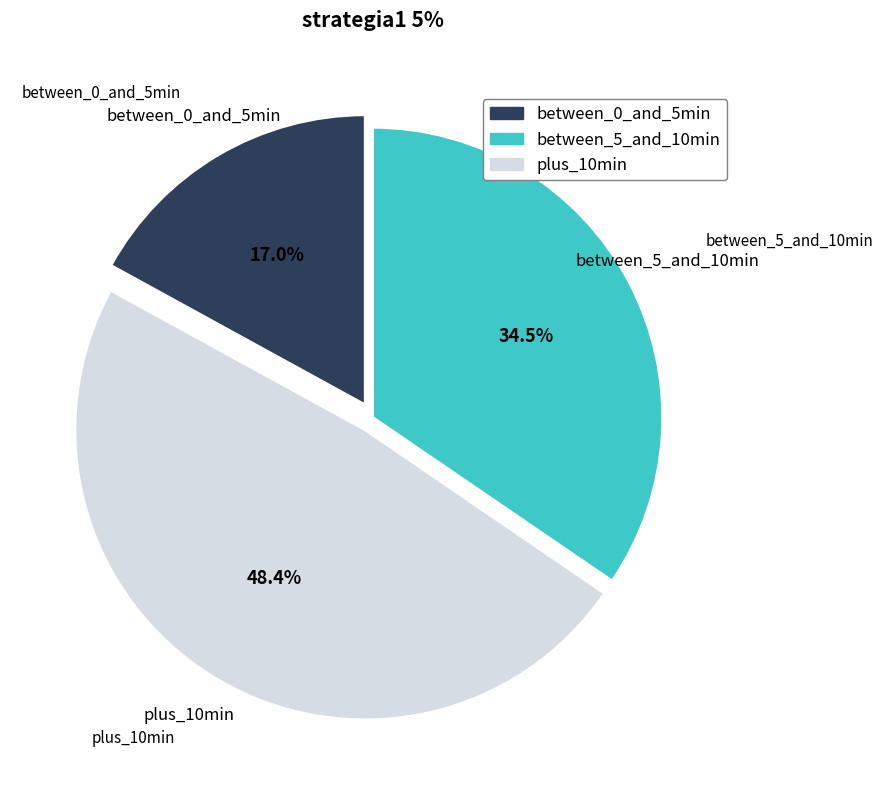

Is there any slice that represents more than half of the pie?

No